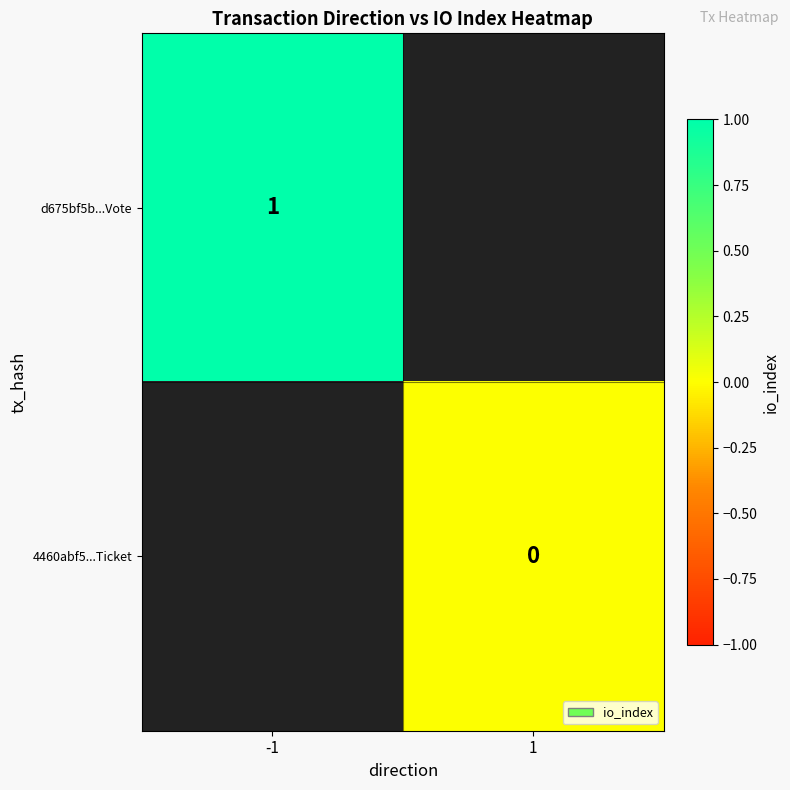

The d675bf5b...Vote series shows 0.4 at -1. True or false?

False